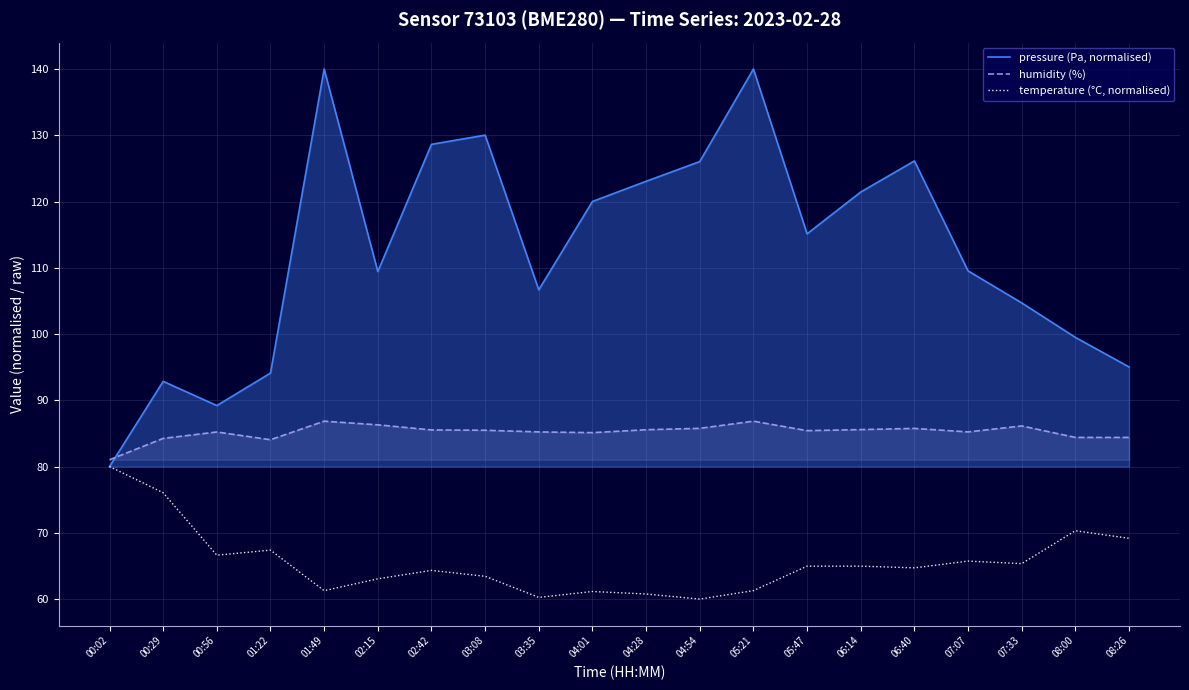

What is the smallest value displayed?

60.0